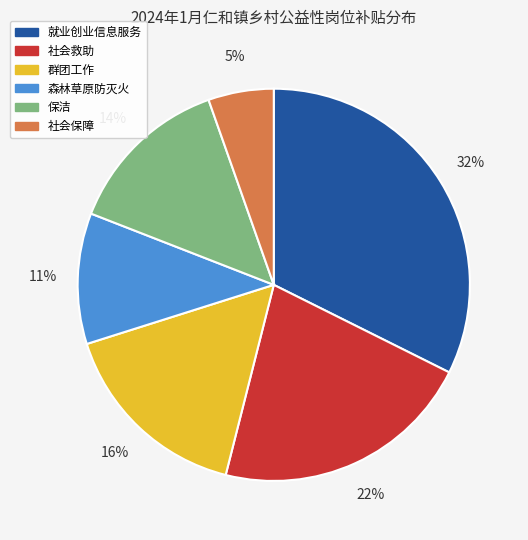

True or false: 就业创业信息服务 accounts for 32% of the total.

True